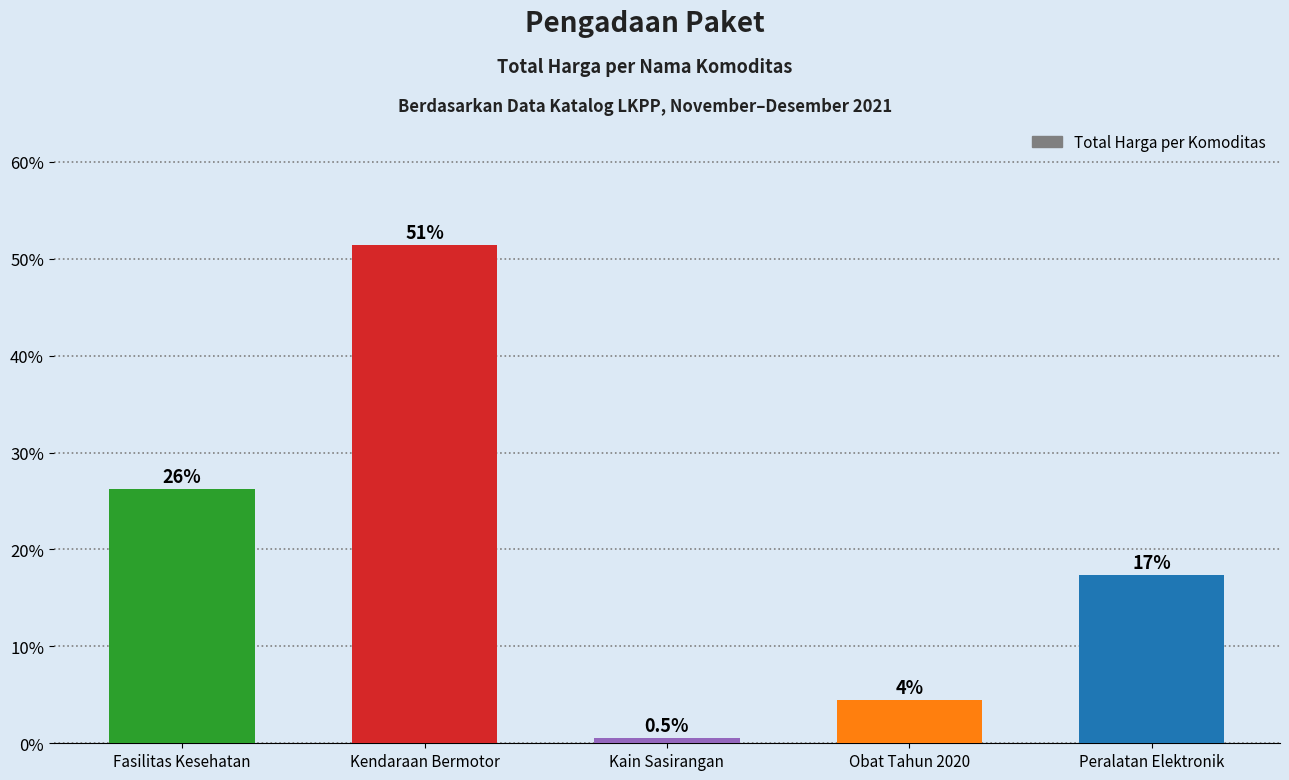

Reading left to right, extract all data points from this chart.

26.3	51.4	0.5	4.4	17.3